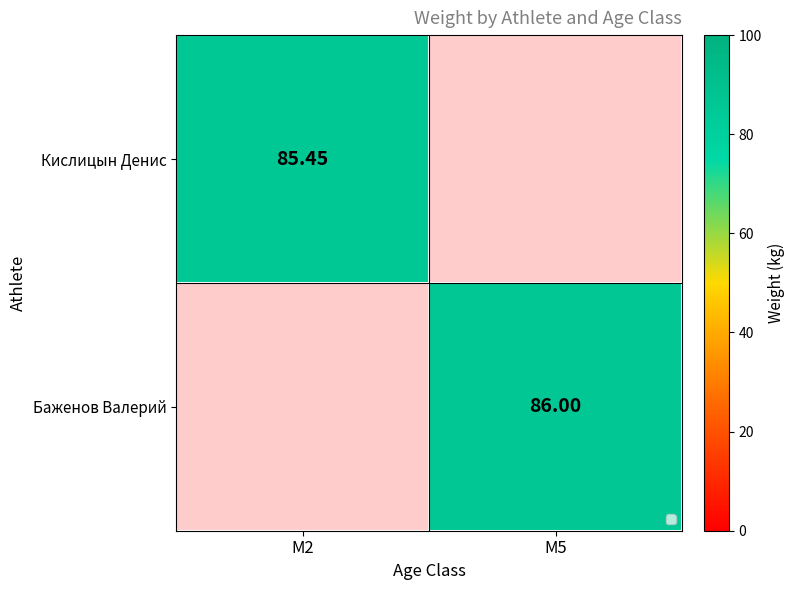

Is the value of Баженов Валерий at M5 greater than the value of Кислицын Денис at M2?

Yes